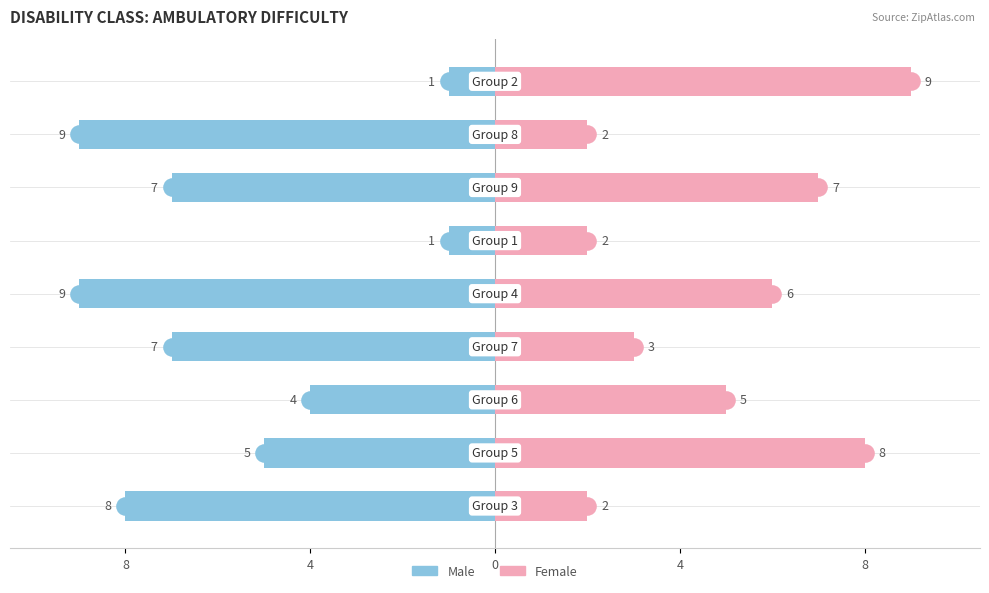

At how many categories does at least one series exceed -4?

9